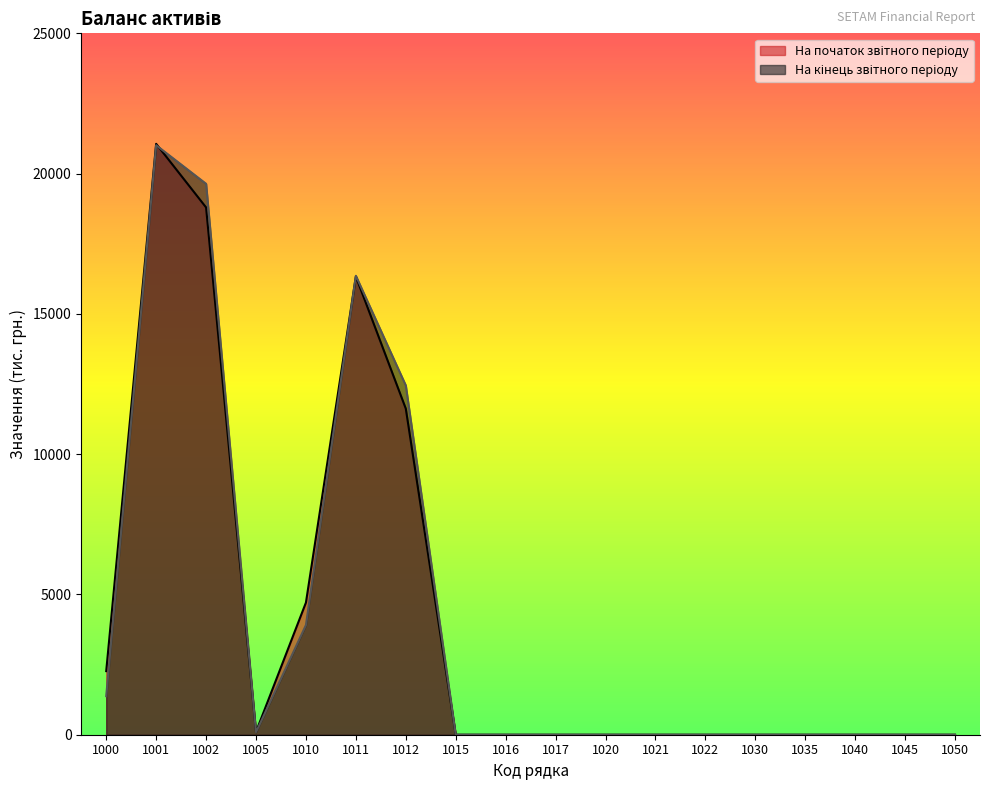

Between 1002 and 1050, which series saw the biggest shift?

На кінець звітного періоду